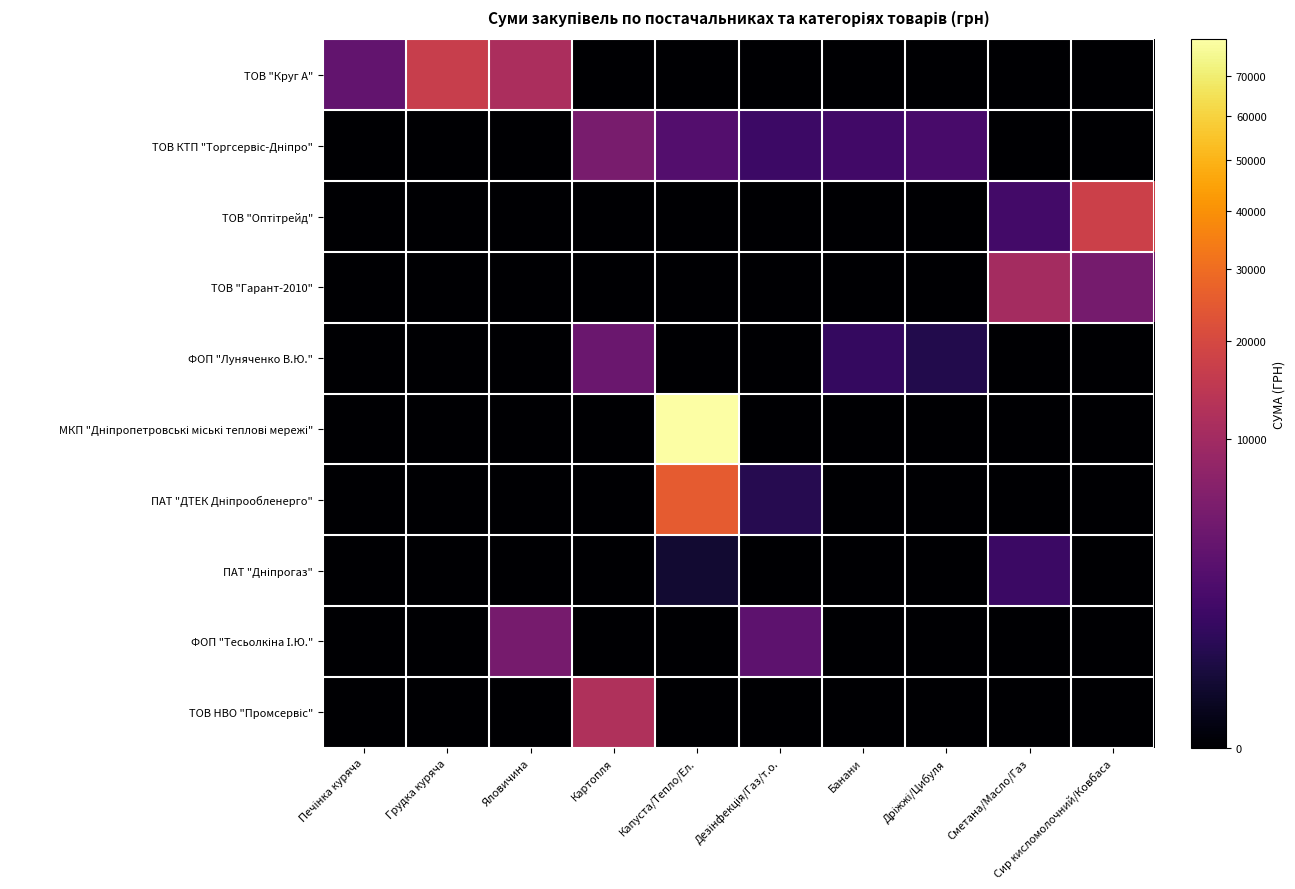

How many distinct data groups are displayed?

10